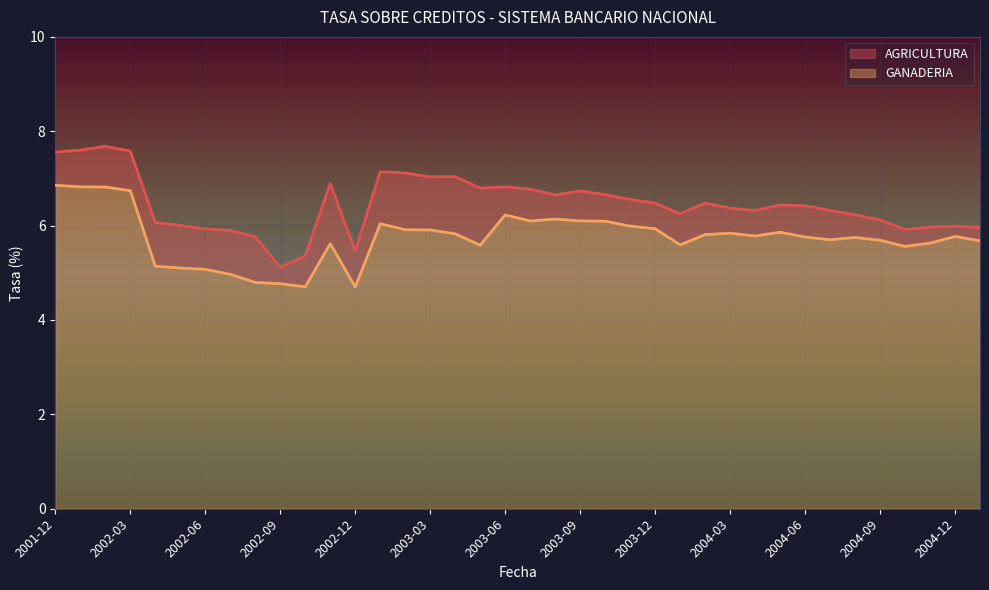

What is the difference between the highest and lowest values at 2003-04?

1.2